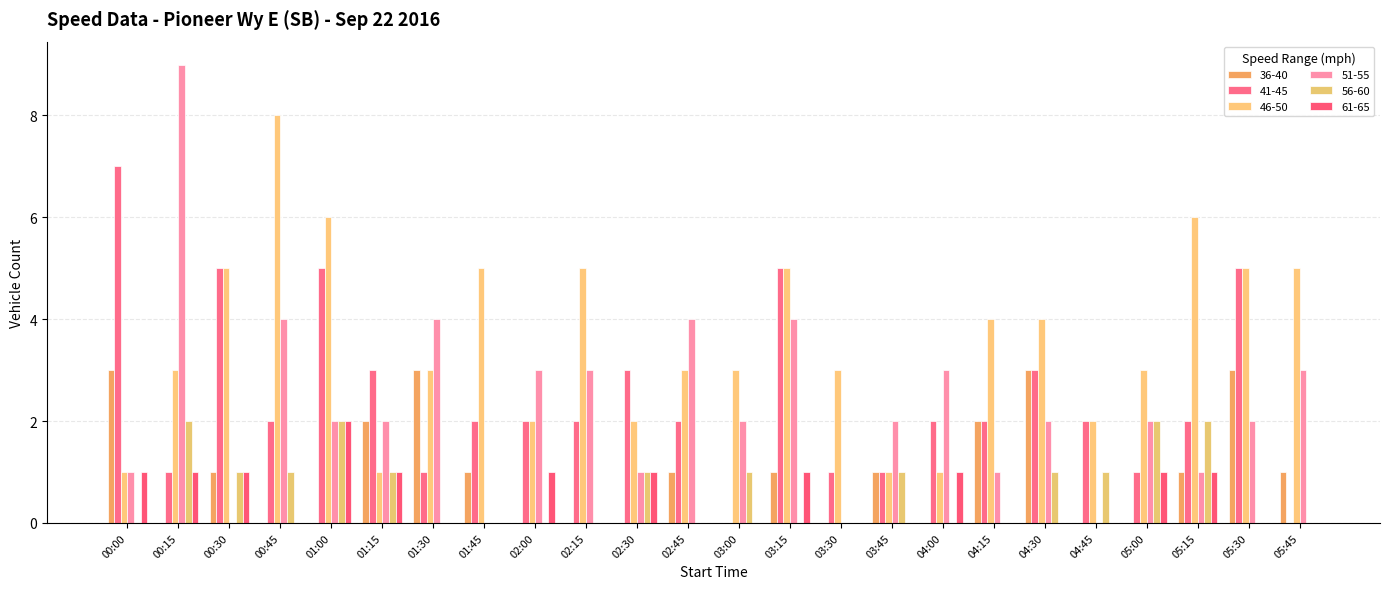

What is the value of the 46-50 bar at the 11th from the left?

2